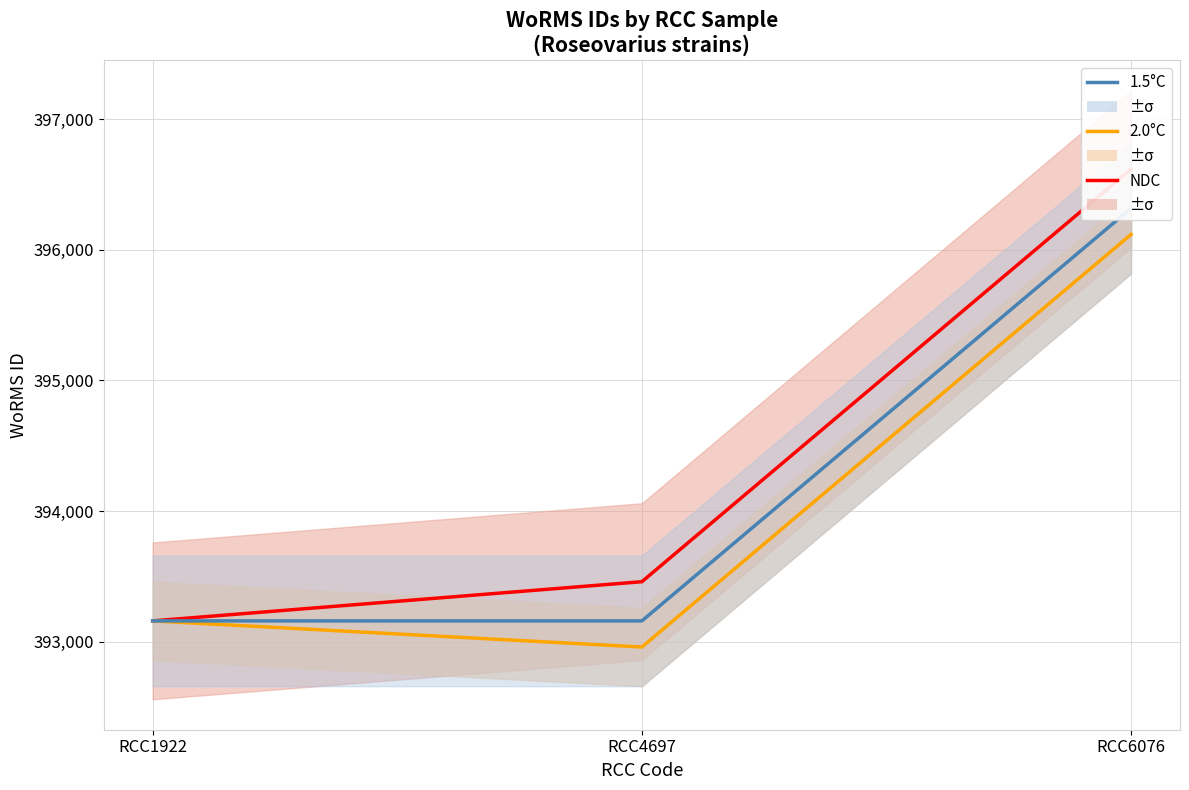

What is the sum of all 1.5°C values?

1182635